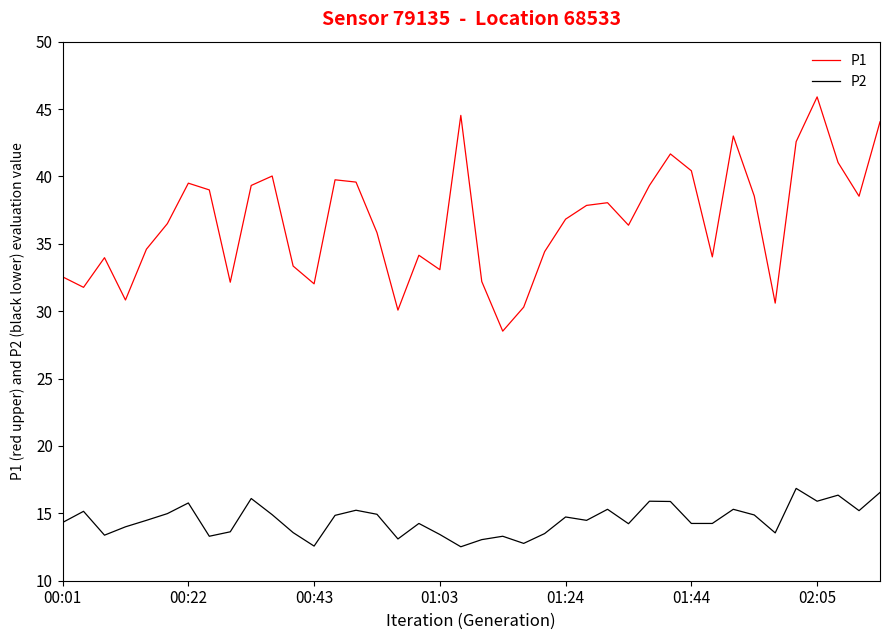

How many lines are shown in the chart?

2